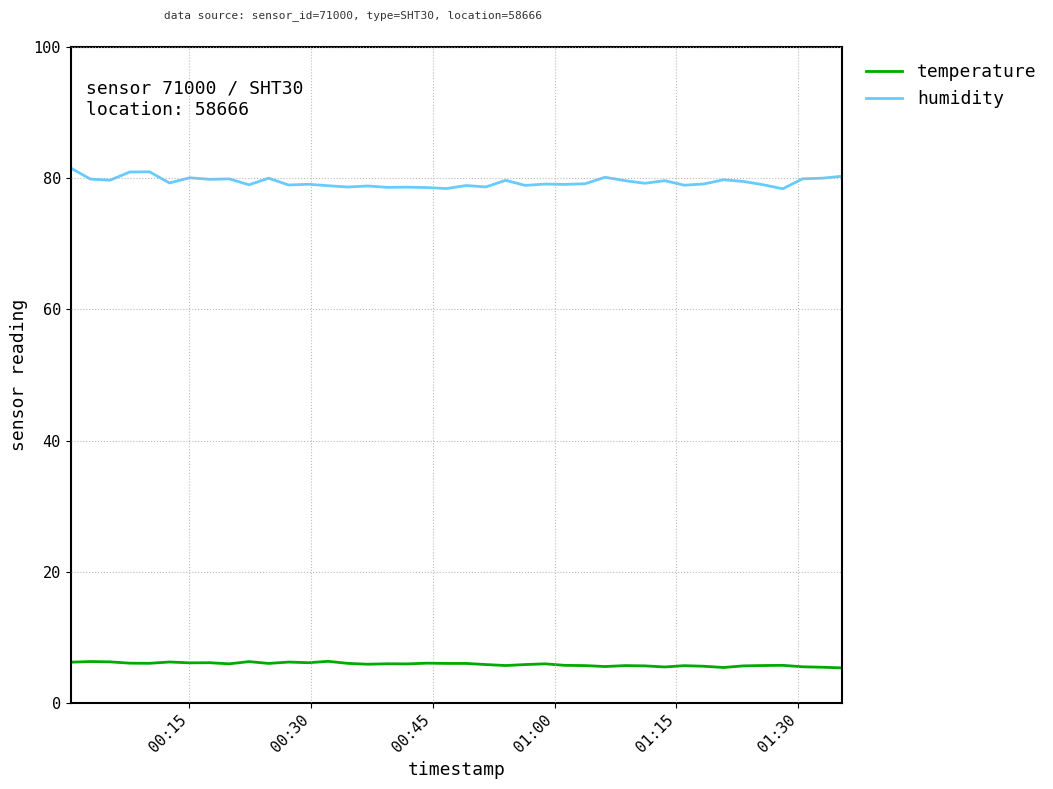

List the series in order of their peak value, lowest first.

temperature, humidity